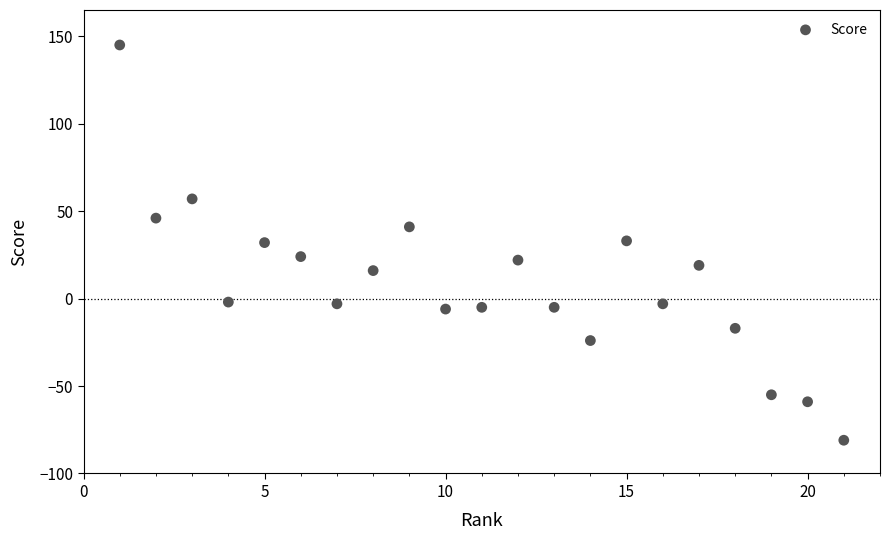

What is the range of X values (max minus min)?

20